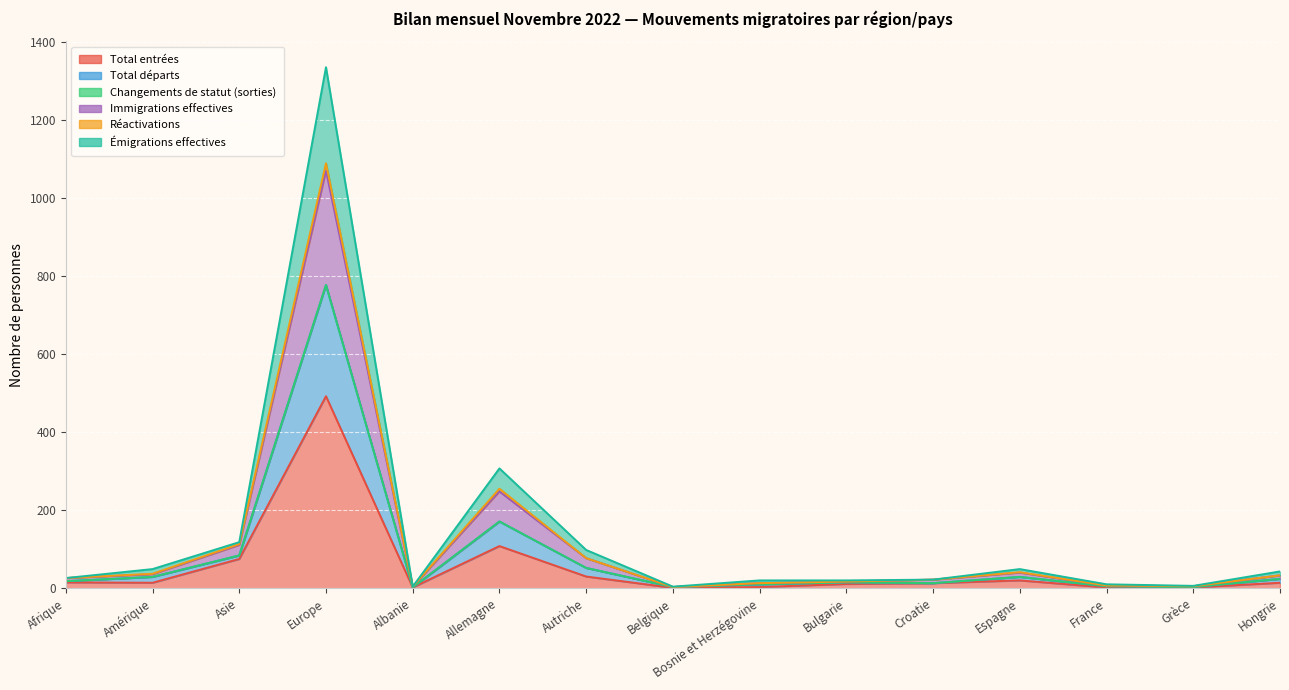

At how many categories does at least one series exceed 1113?

1